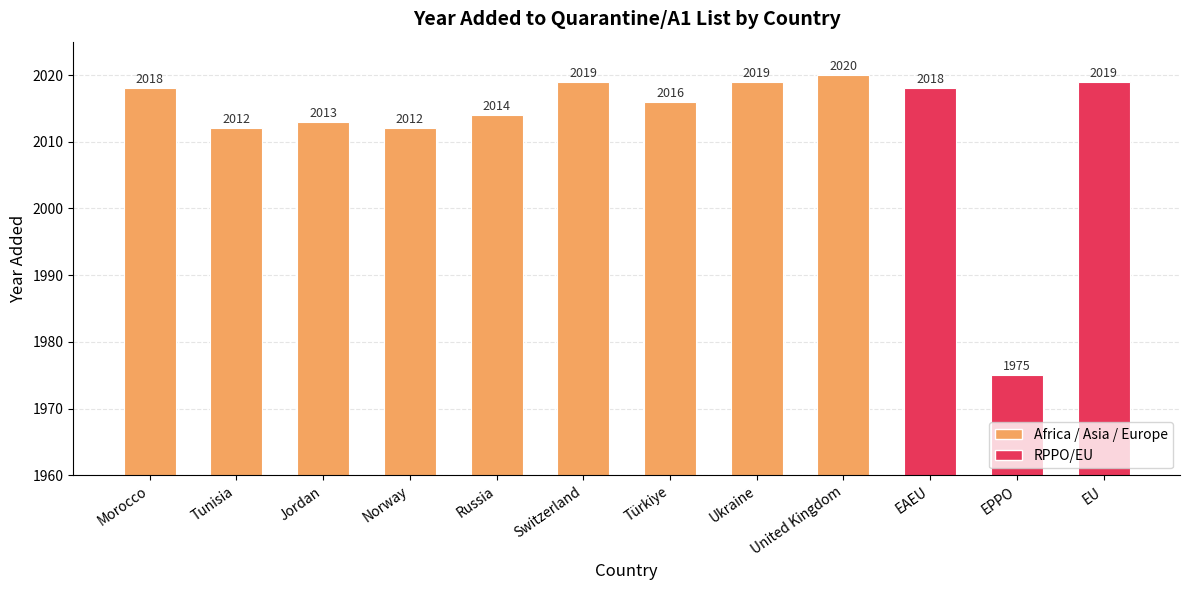

What is the sum of all values?

24155